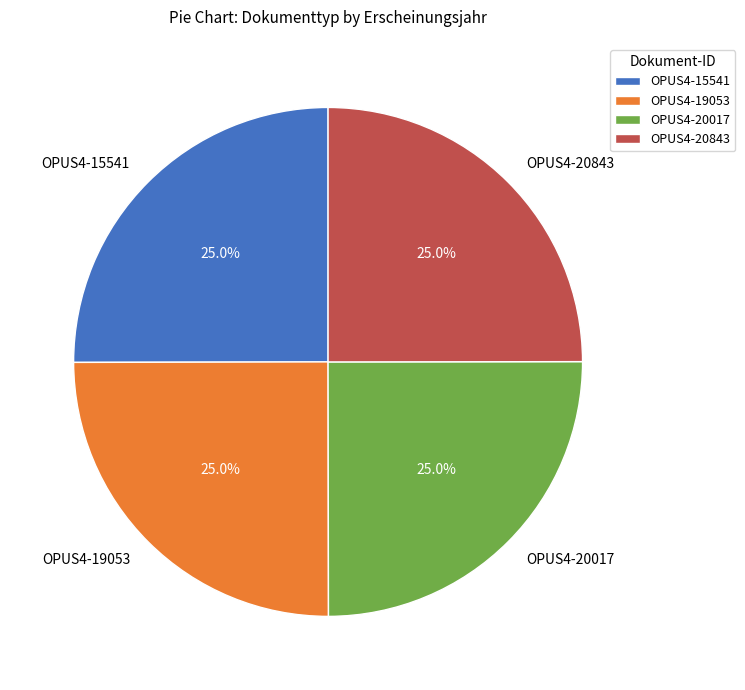

How much of the chart is everything except OPUS4-20843?

75.0%